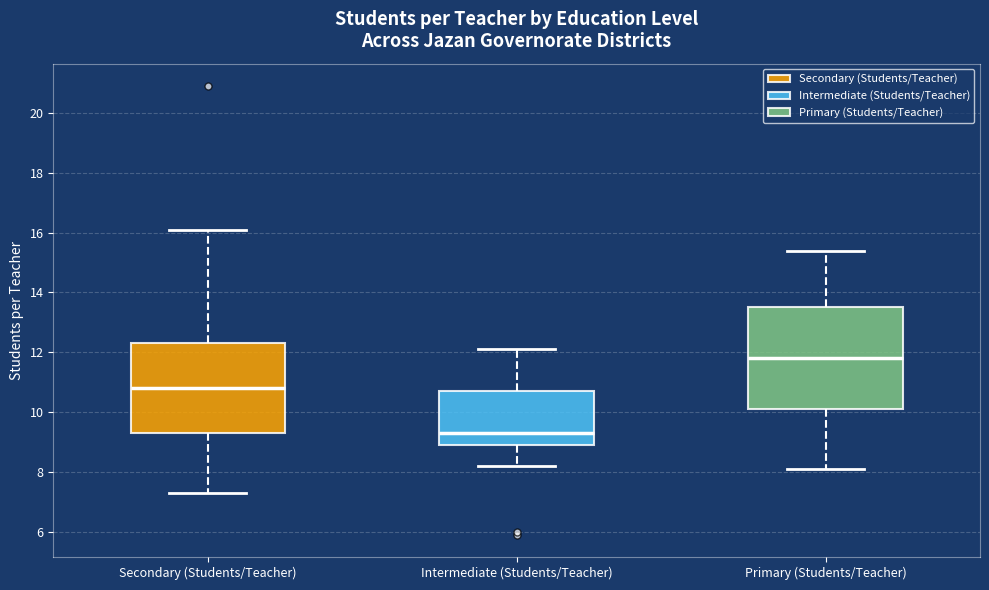

Reading left to right, transcribe this box plot: for each box, give where its median line is, the range the box spans, and where its two whiskers end, as read against the y-axis. The values are not printed on the chart, so give them approximately, as read against the axis.

Secondary (Students/Teacher): median 10.8, box 9.4 to 12.4, whiskers 7.4 to 16.2
Intermediate (Students/Teacher): median 9.4, box 9.0 to 10.8, whiskers 8.2 to 12.2
Primary (Students/Teacher): median 11.8, box 10.2 to 13.6, whiskers 8.2 to 15.4